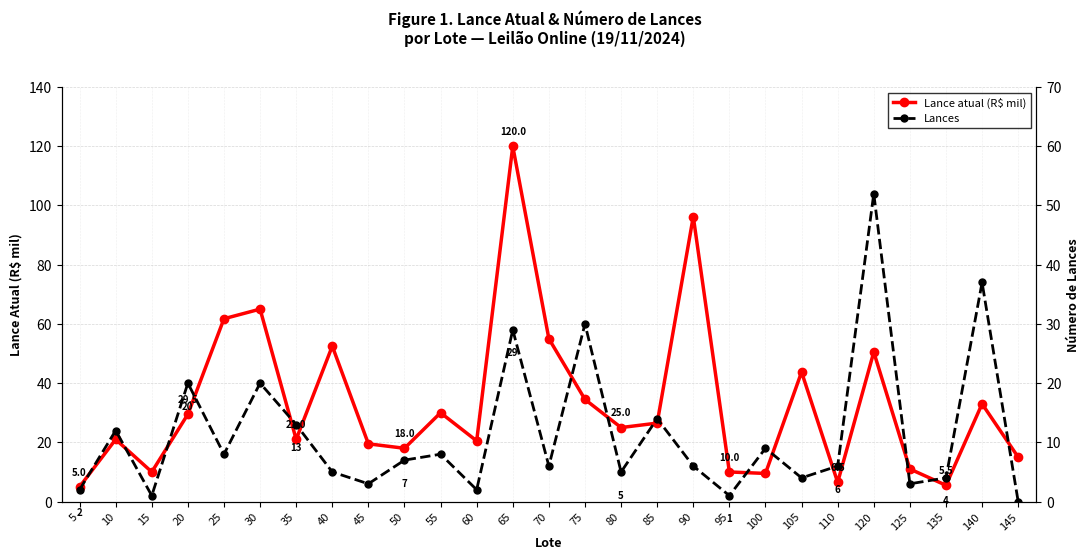

Reading left to right, transcribe all the data shown in this chart.

Lance atual (R$ mil): 5.0	21.0	10.0	29.5	61.8	65.0	21.0	52.5	19.5	18.0	30.0	20.5	120.0	55.0	34.5	25.0	26.5	96.2	10.0	9.5	43.8	6.5	50.5	11.0	5.5	33.0	15.0
Lances: 2.0	12.0	1.0	20.0	8.0	20.0	13.0	5.0	3.0	7.0	8.0	2.0	29.0	6.0	30.0	5.0	14.0	6.0	1.0	9.0	4.0	6.0	52.0	3.0	4.0	37.0	0.0